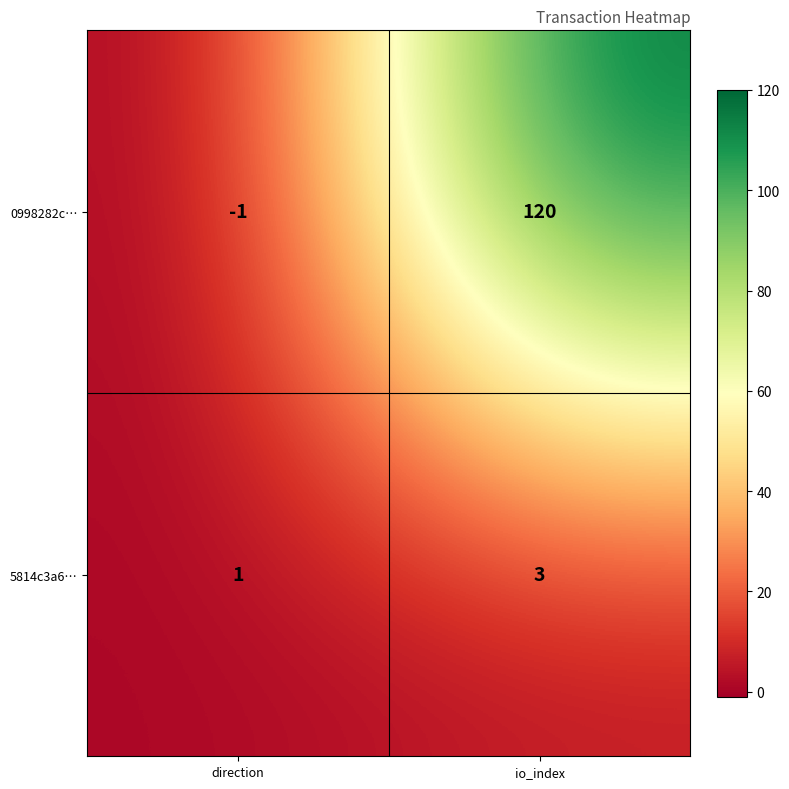

Where is 0998282c… nearest to the value 59?

direction